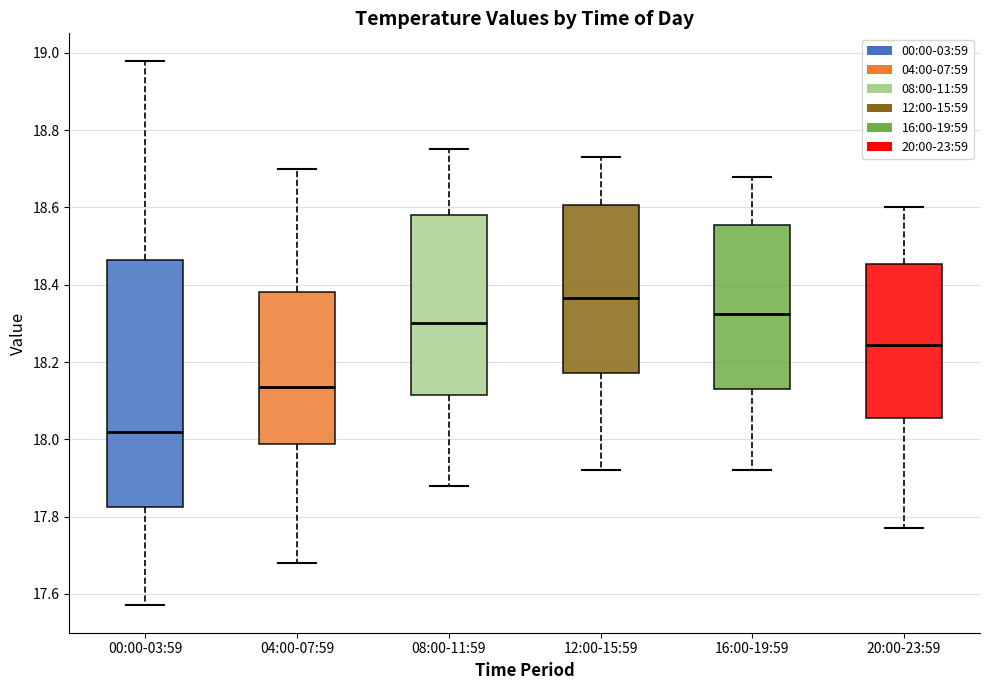

Which box is the tallest, from its lower edge to its upper edge?

00:00-03:59